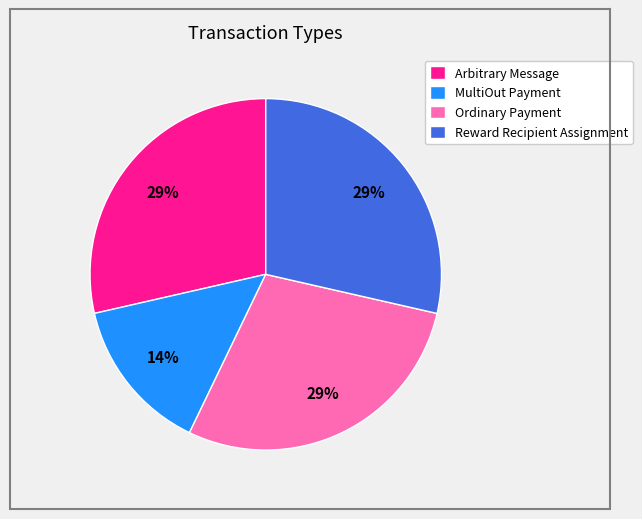

Which slice is the smallest?

MultiOut Payment